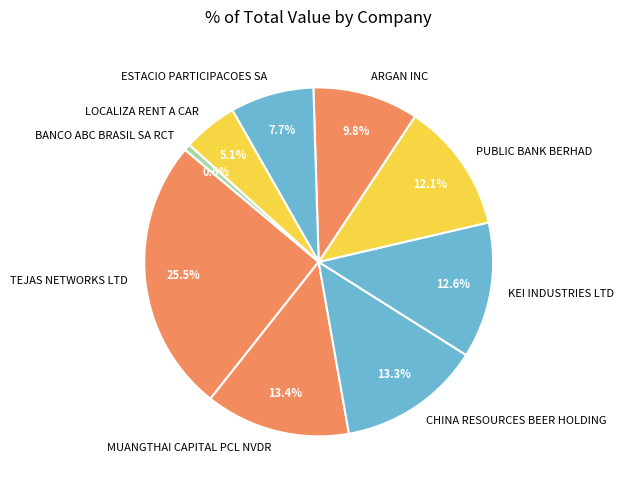

How many slices are in this pie chart?

9